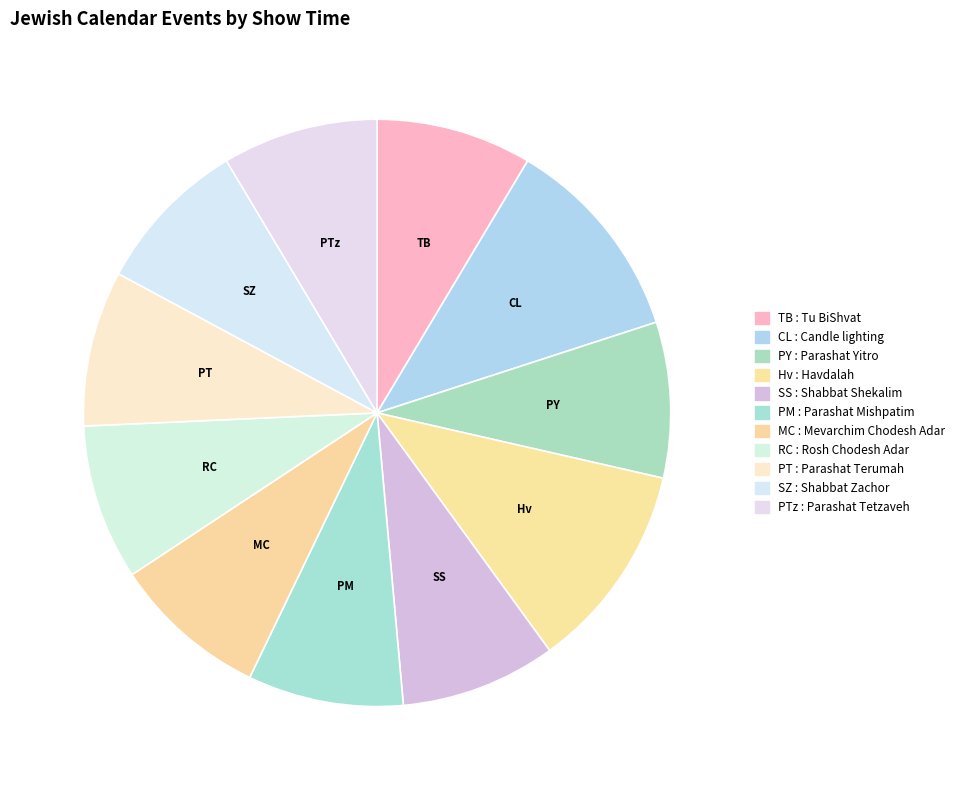

Is there a majority slice in this chart?

No